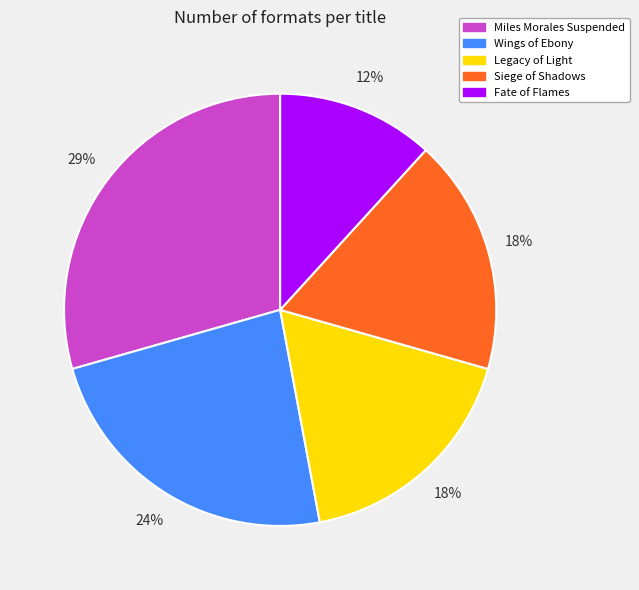

Is it true that Legacy of Light is 18% of the pie?

True